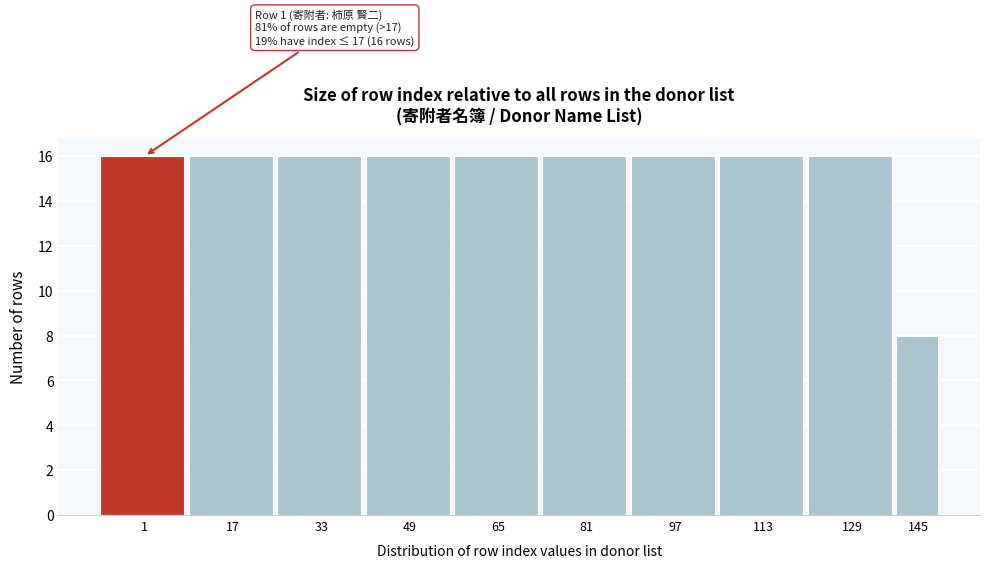

Reading left to right, what are all the values shown in this chart?

1=16	17=16	33=16	49=16	65=16	81=16	97=16	113=16	129=16	145=8